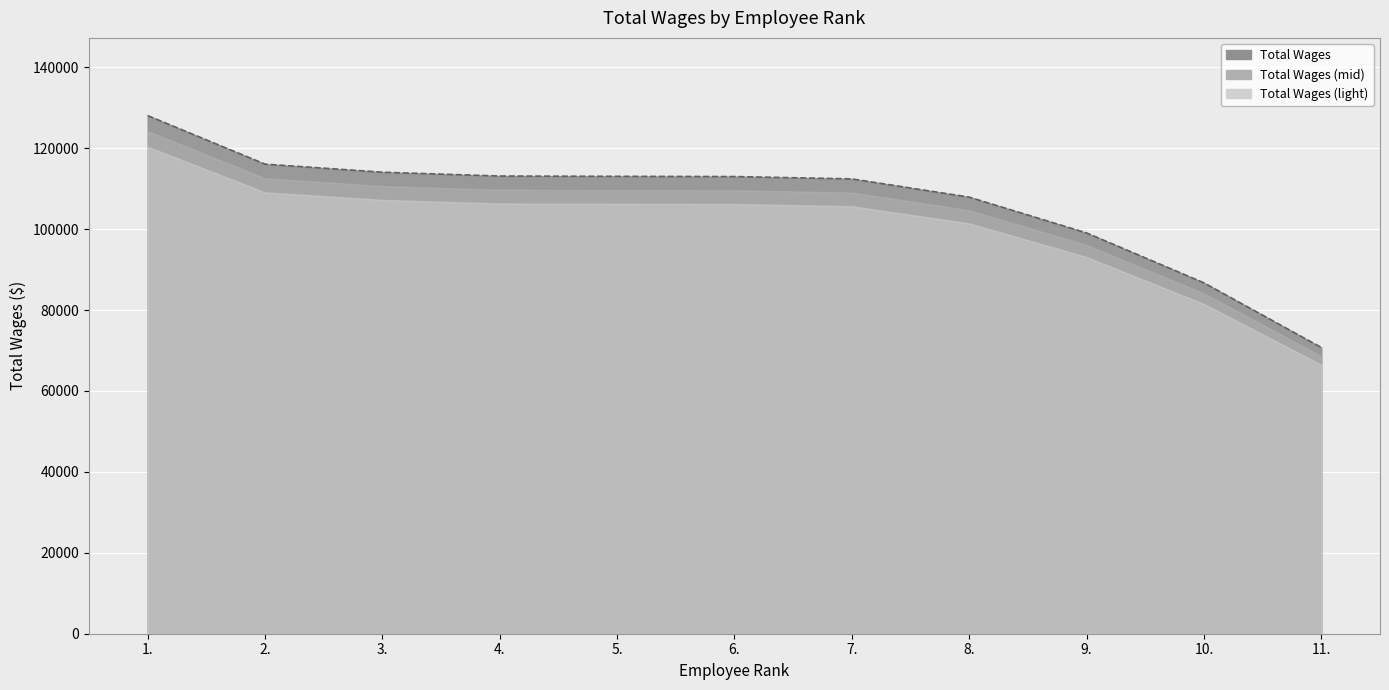

What is the change in value from 4. to 9.?

-14064